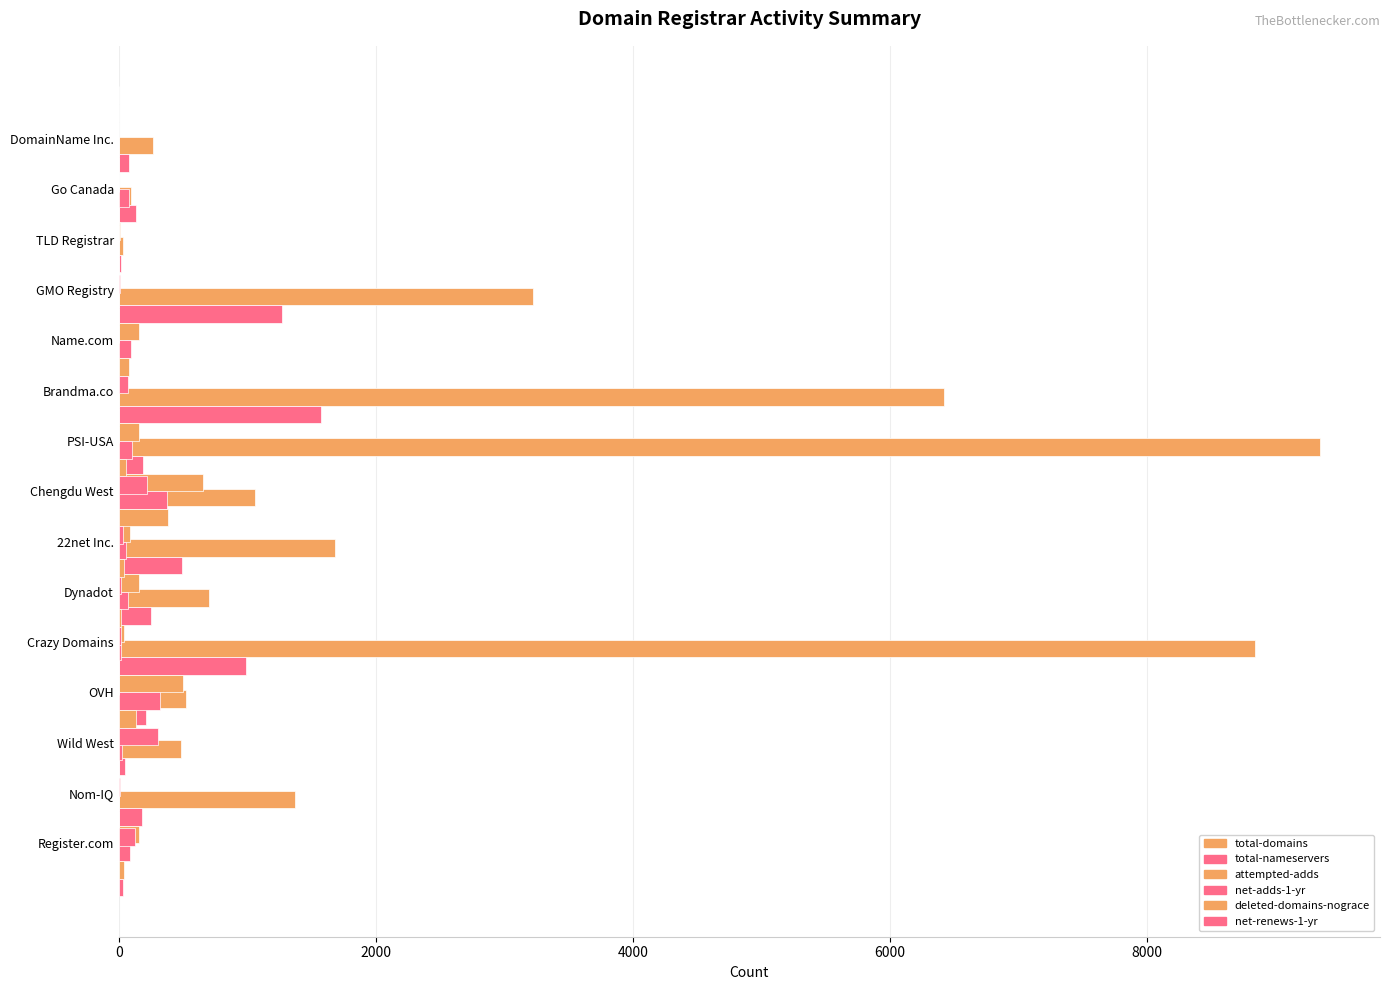

How many groups of bars are there?

15